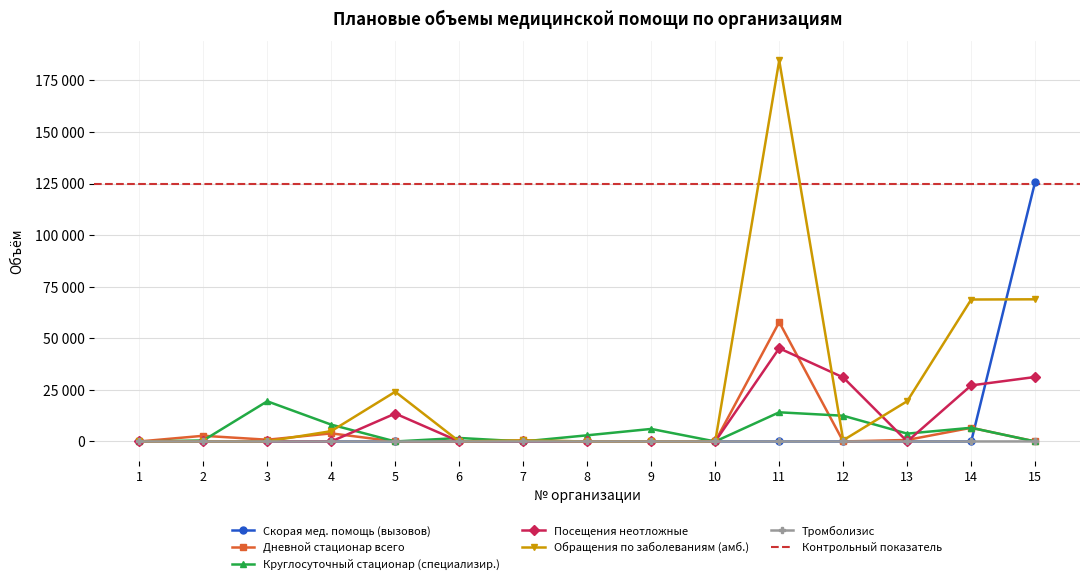

Reading left to right, transcribe all the data shown in this chart.

Скорая мед. помощь (вызовов): 0	0	0	0	0	0	0	0	0	0	0	0	0	0	125950
Дневной стационар всего: 0	2757	847	3919	0	0	500	0	0	0	57850	0	733	6633	0
Круглосуточный стационар (специализир.): 0	485	19472	8153	0	1700	0	2990	6079	0	14134	12473	3802	6633	0
Посещения неотложные: 0	0	90	0	13534	0	0	0	0	0	45170	31024	0	27170	31253
Обращения по заболеваниям (амб.): 0	0	48	5000	24100	0	500	0	0	0	184636	588	19528	68789	68888
Тромболизис: 0	0	0	0	0	0	0	0	0	0	0	0	0	0	14